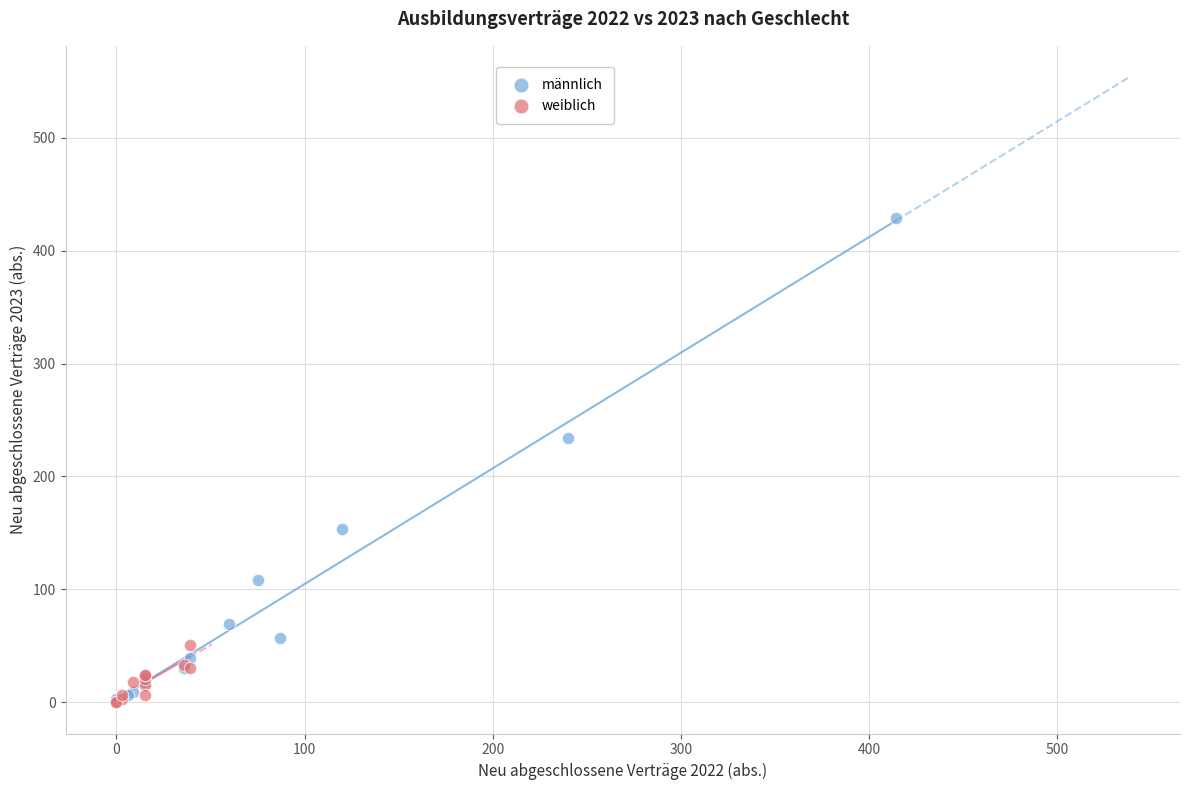

Which series contains the highest Y value?

männlich